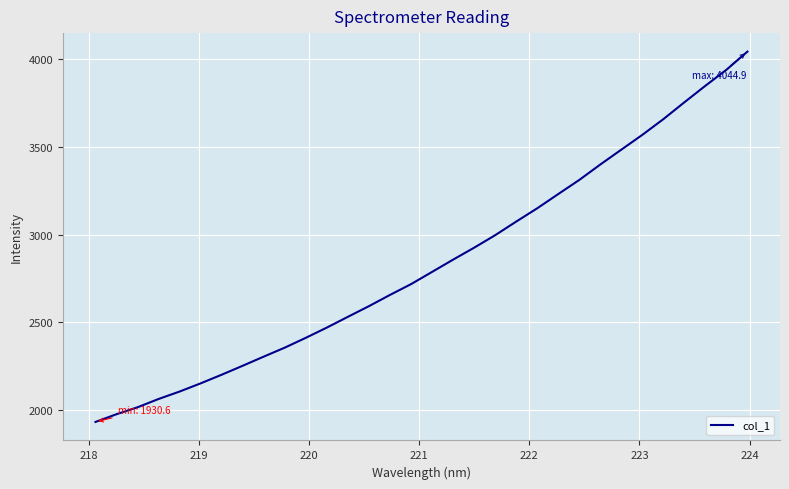

How many categories are shown in the chart?

32